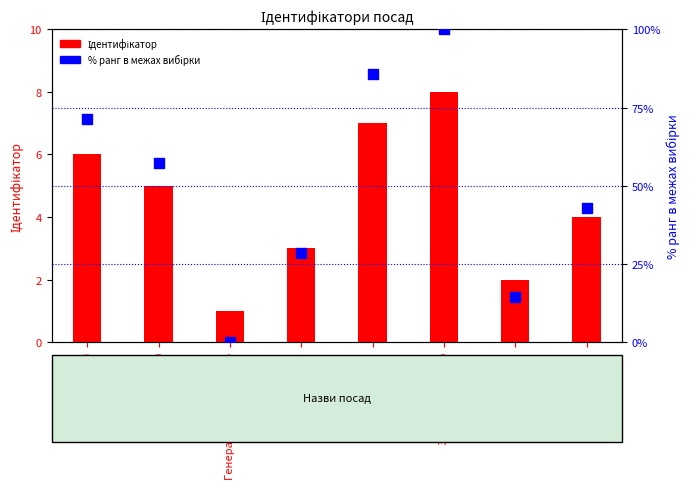

Which series contains the lowest Y value?

% ранг